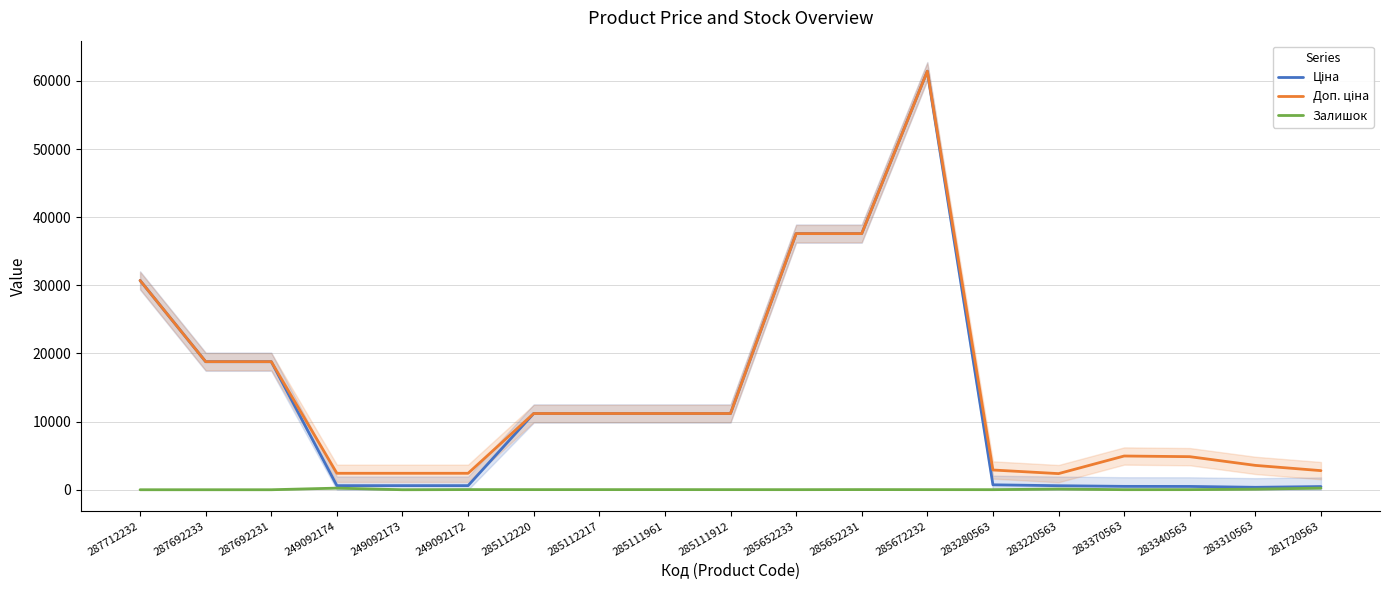

What is the approximate value of Доп. ціна at 283280563?

2897.8